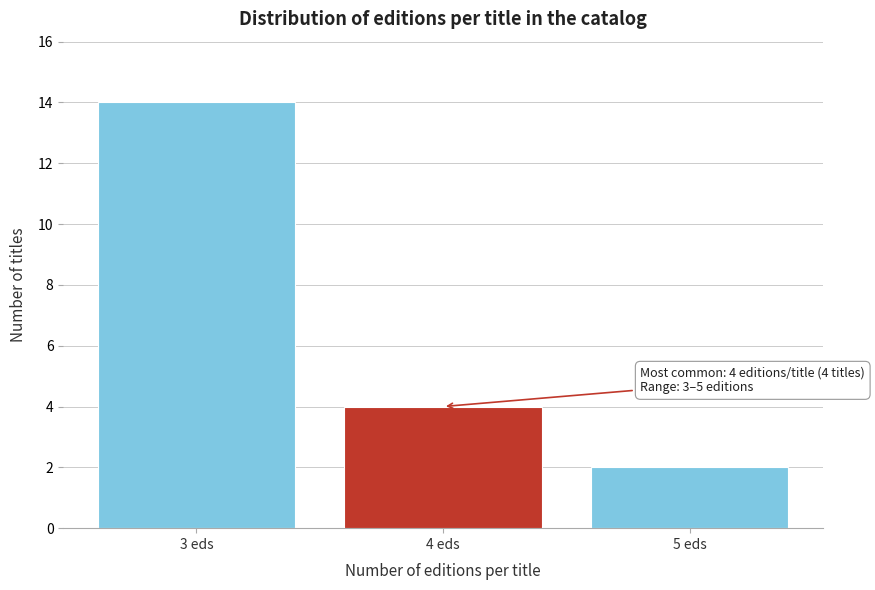

Reading right to left, list all the values displayed in this chart.

5 eds=2	4 eds=4	3 eds=14